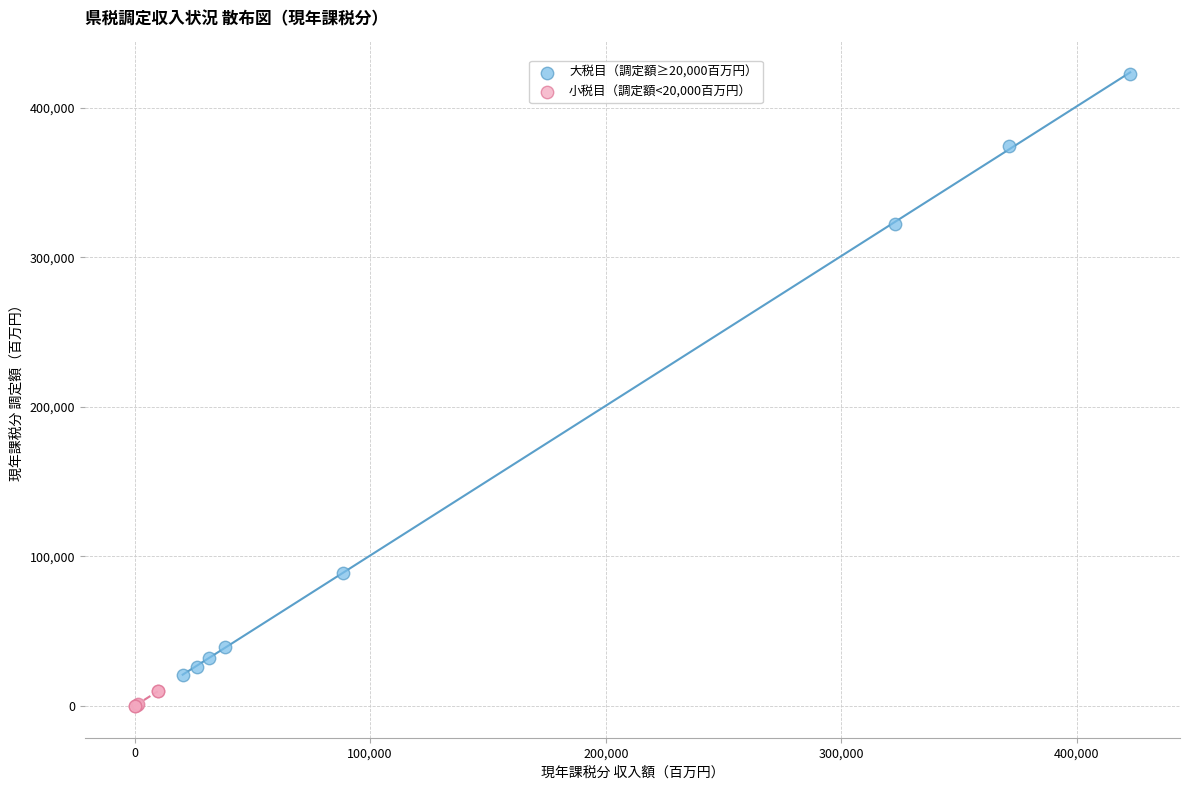

Which series reaches the maximum Y coordinate?

大税目（調定額≥20,000百万円）